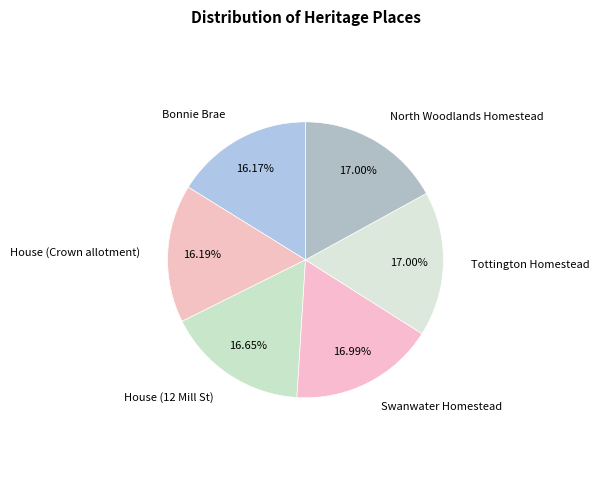

Does Tottington Homestead represent more than half of the total?

No